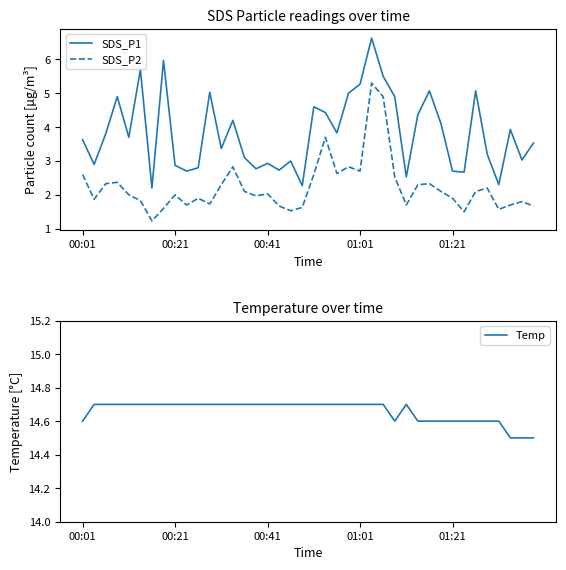

What is the approximate value of SDS_P1 at 36?

2.3